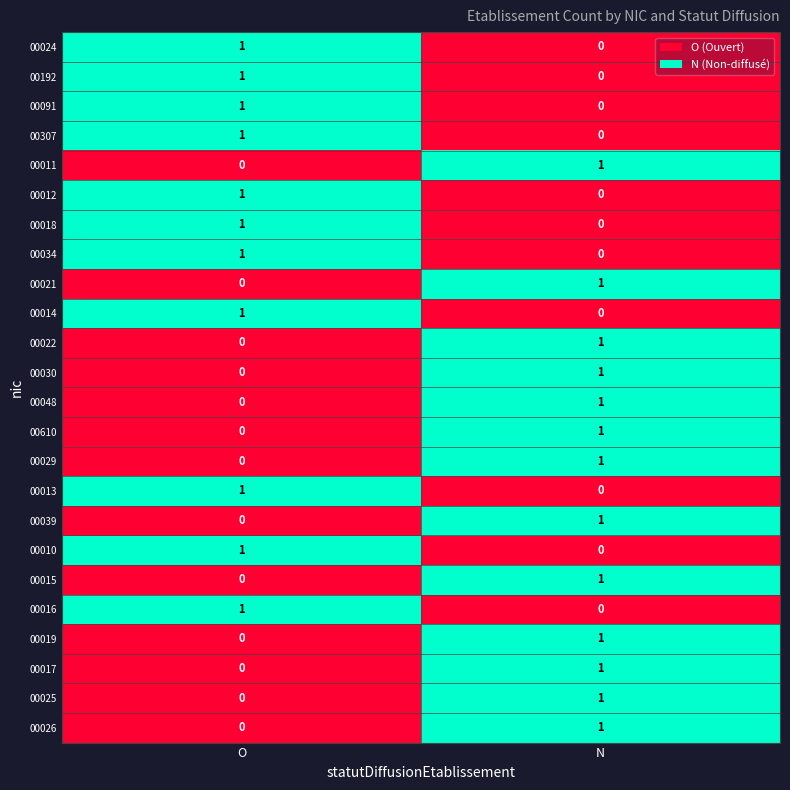

Rank the categories by 00017 value from lowest to highest.

O, N